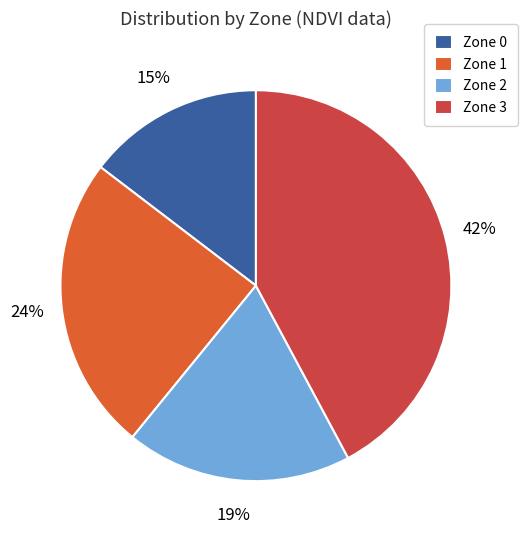

Do Zone 1 and Zone 2 together represent more than half of the pie?

No